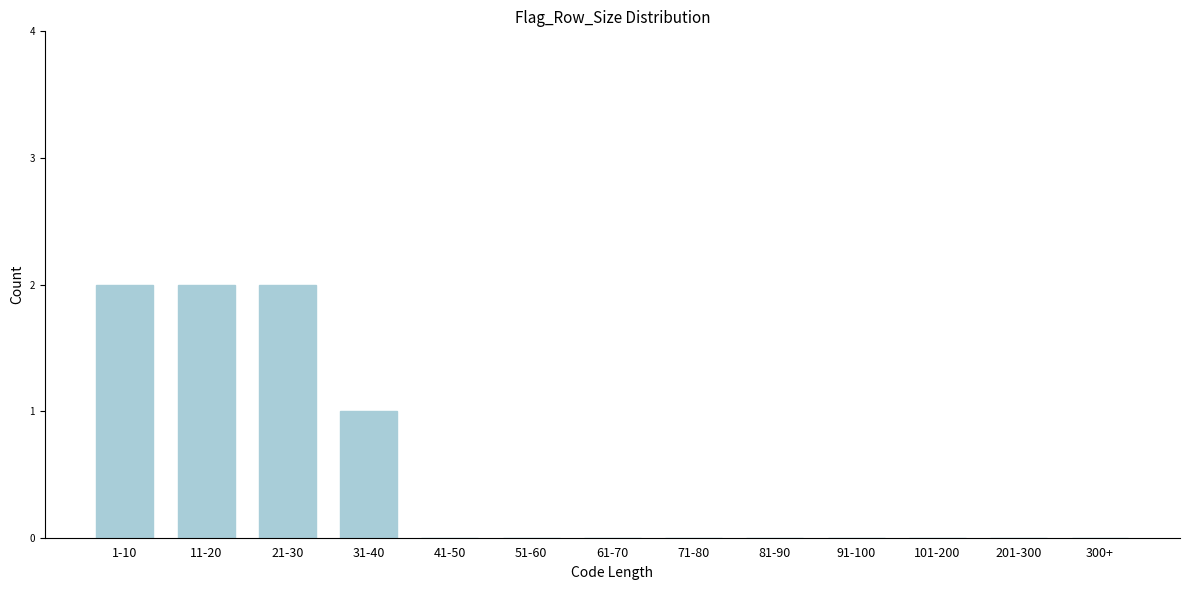

Reading left to right, extract all data points from this chart.

1-10=2	11-20=2	21-30=2	31-40=1	41-50=0	51-60=0	61-70=0	71-80=0	81-90=0	91-100=0	101-200=0	201-300=0	300+=0